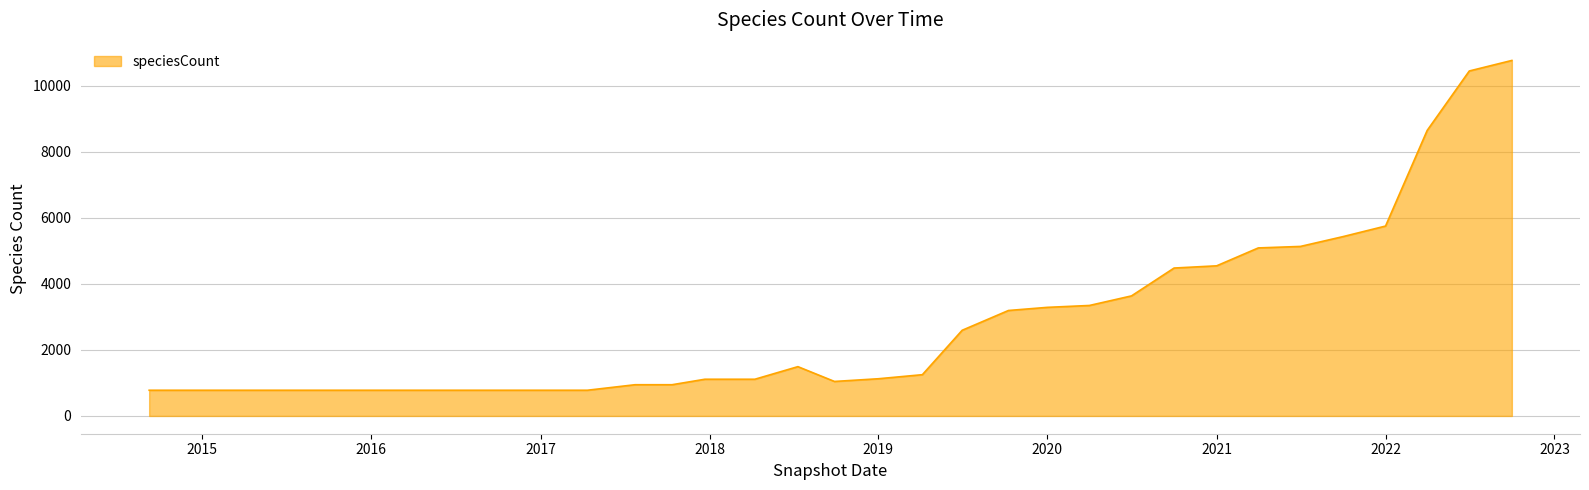

What is the difference between the maximum and minimum values?

9983